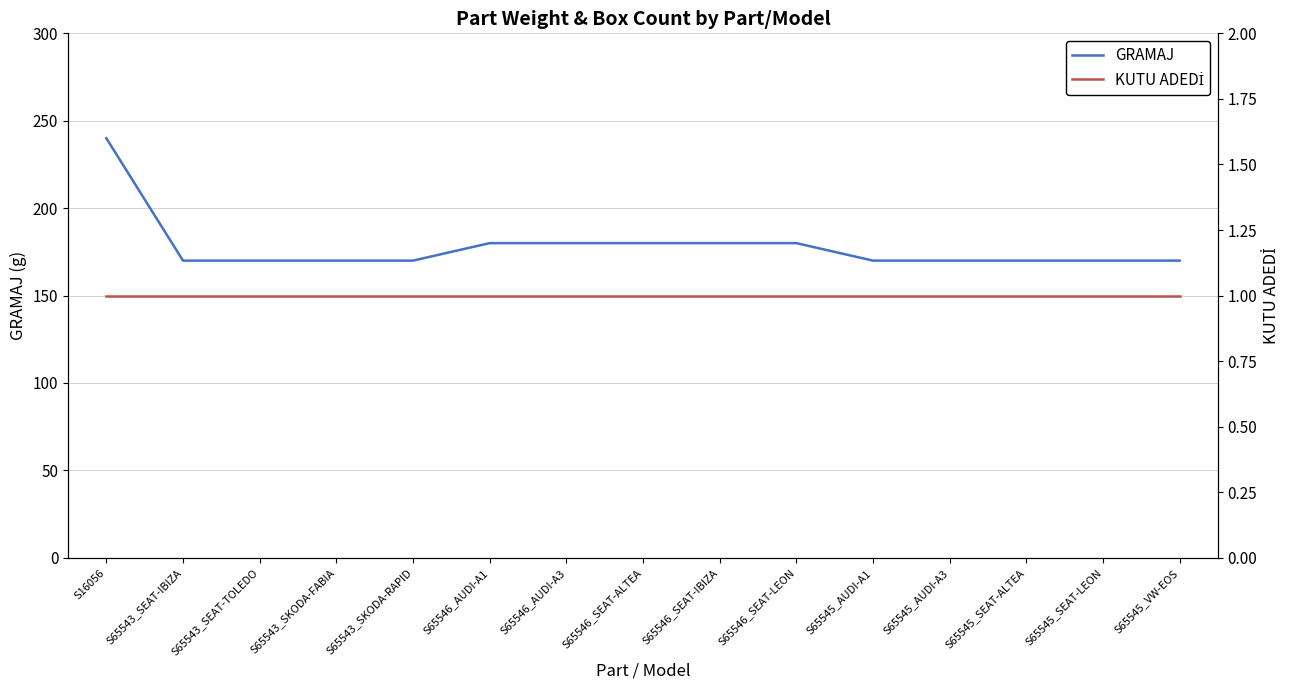

True or false: GRAMAJ and KUTU ADEDİ cross at least once.

False